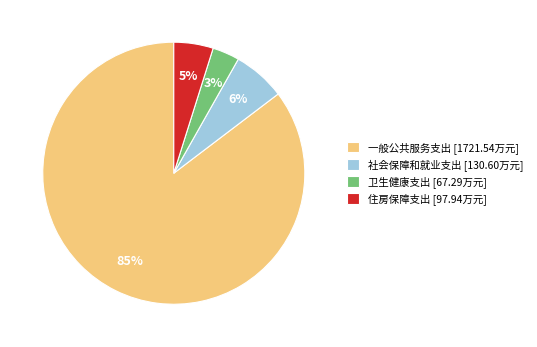

What is the smallest slice in the pie chart?

卫生健康支出